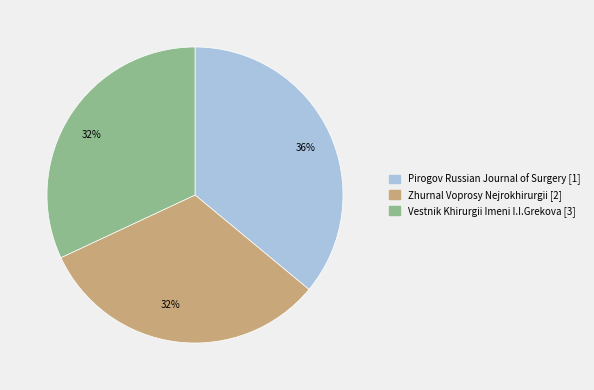

Which category has the biggest portion of the pie?

Pirogov Russian Journal of Surgery [1]